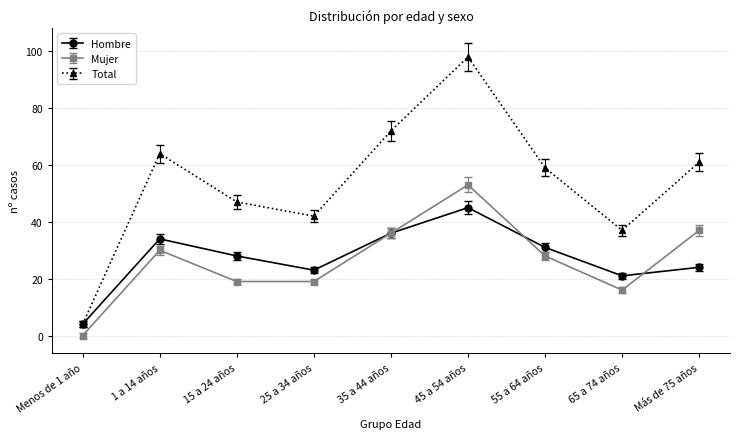

What position from the right is 45 a 54 años?

4